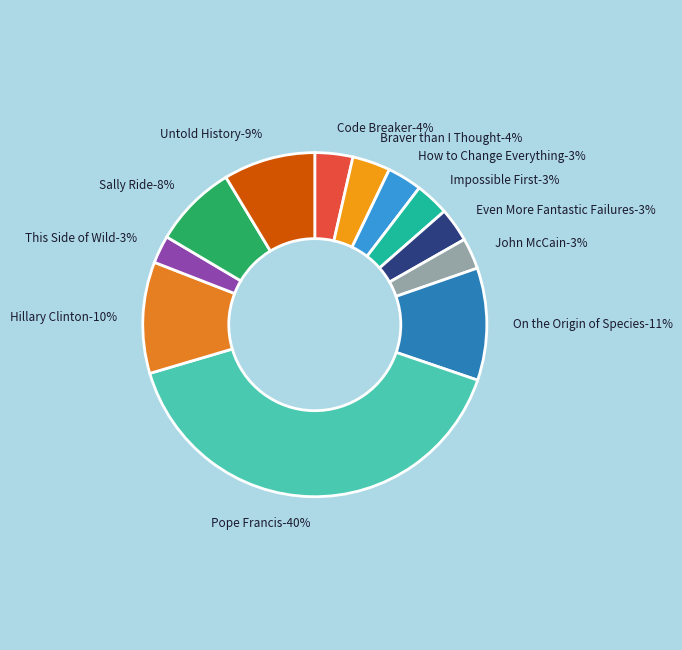

Which slice is the smallest?

This Side of Wild